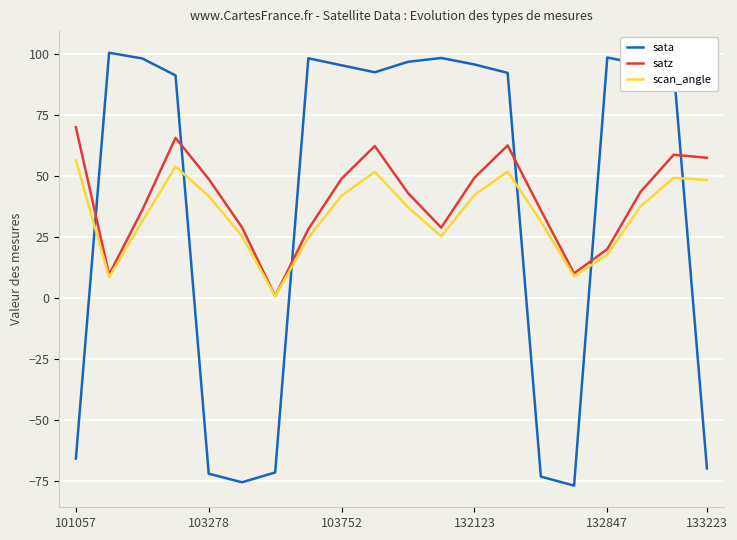

Which series ends up on top after the final intersection of satz and sata?

satz